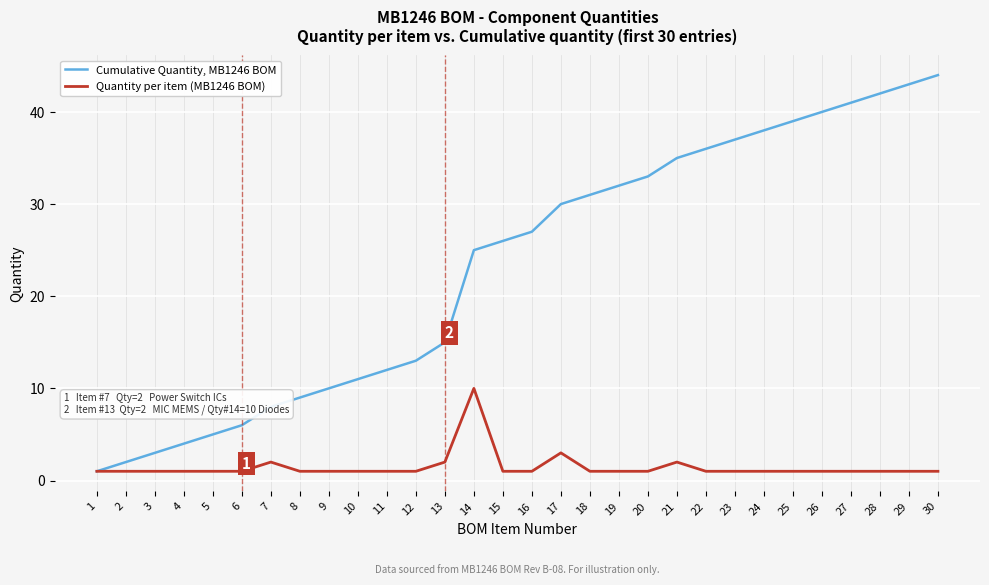

Count the number of categories in the chart.

30